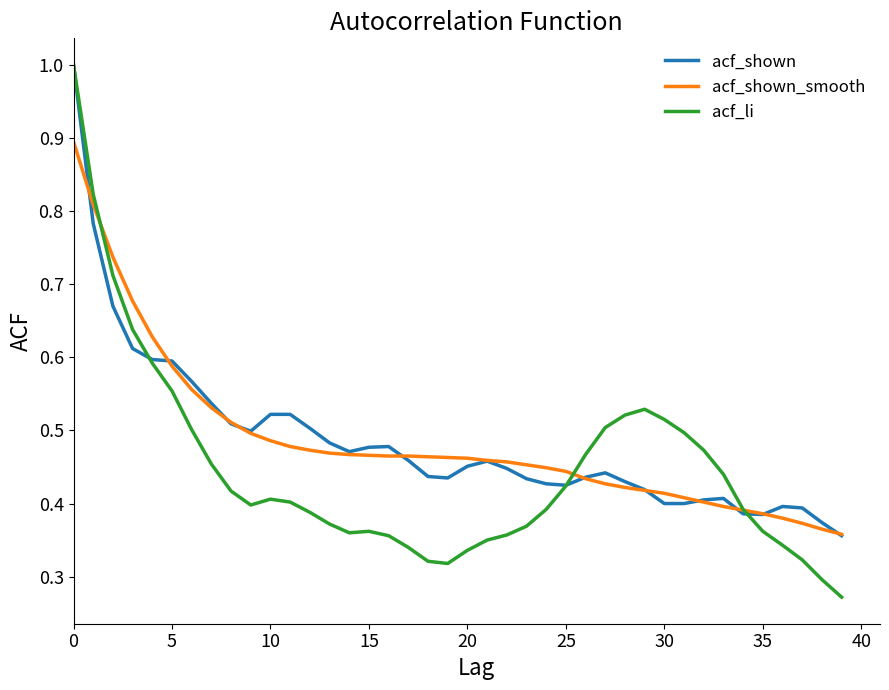

Which series has the widest spread of values?

acf_li